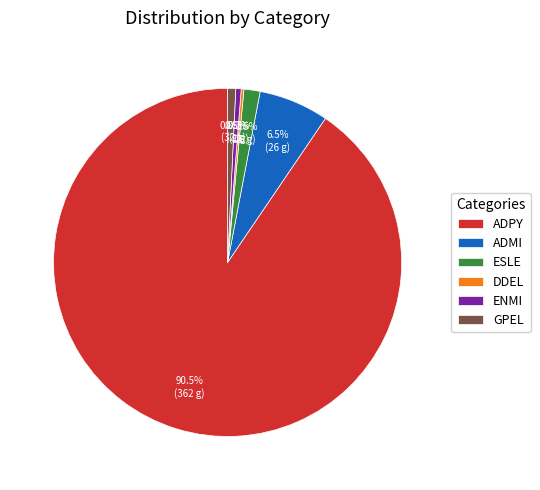

Which slice is the largest?

ADPY